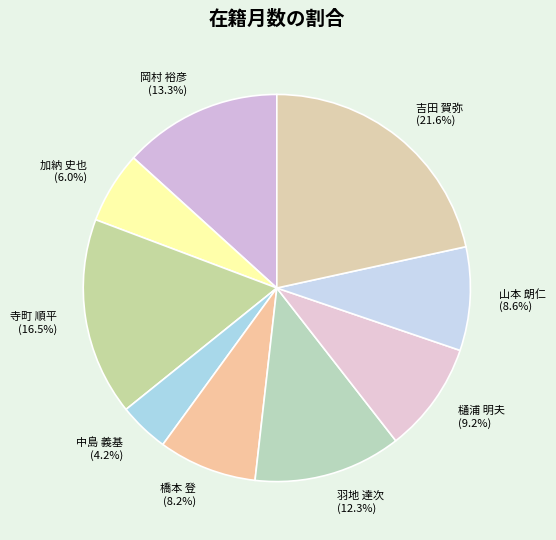

Between 吉田 賀弥 and 橋本 登, which is larger?

吉田 賀弥